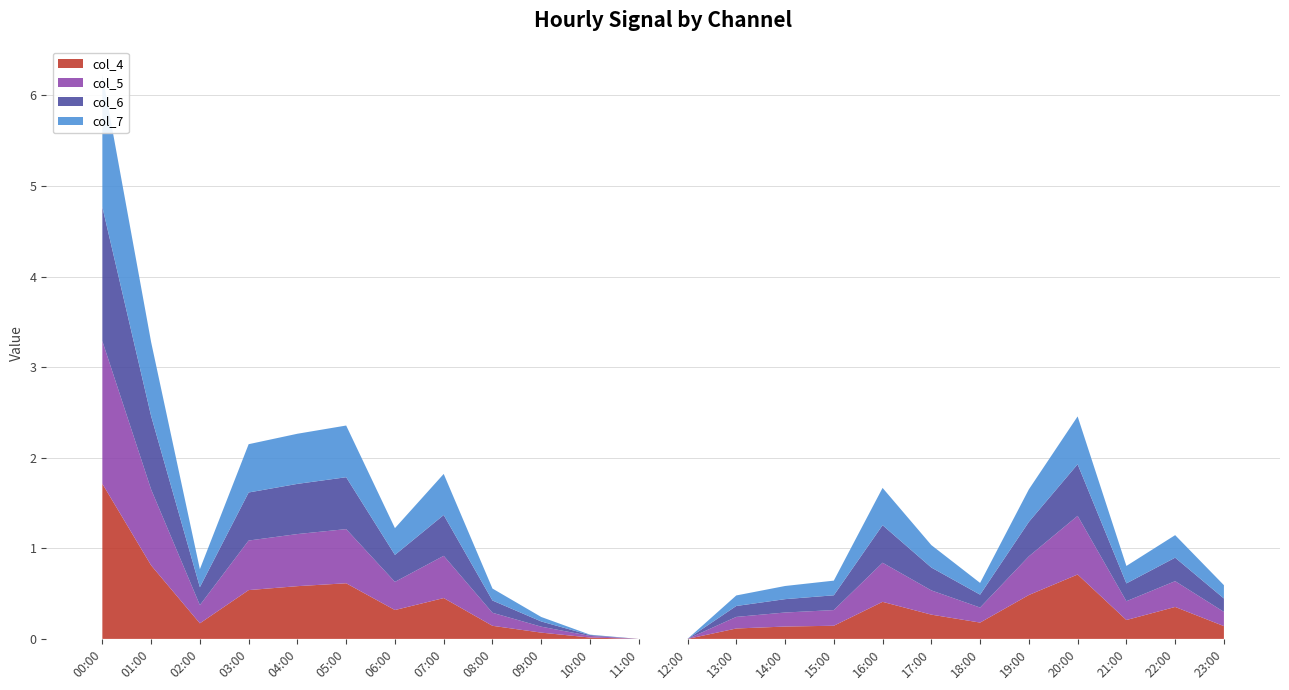

List the series in order of their peak value, highest first.

col_4, col_5, col_6, col_7